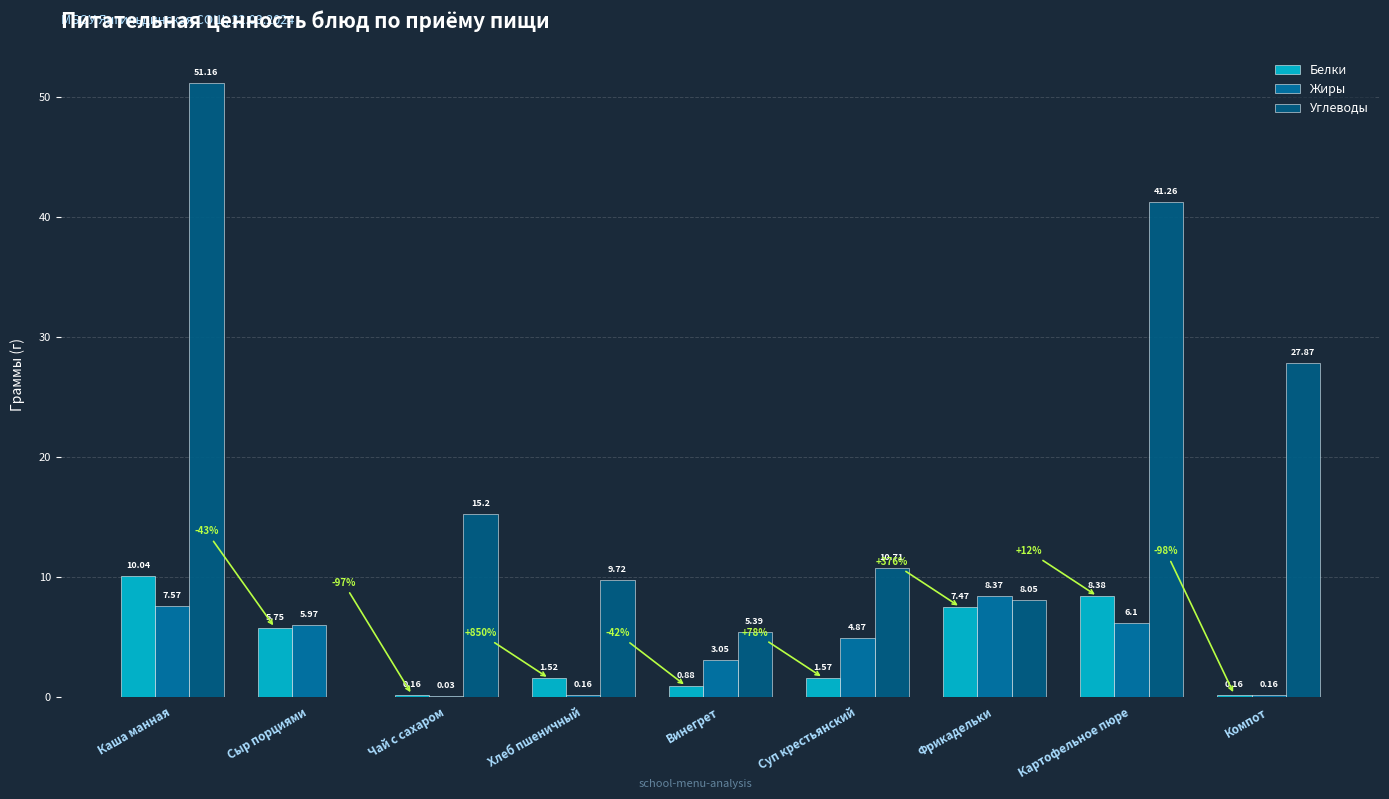

At which category is the sum across all series the highest?

Каша манная